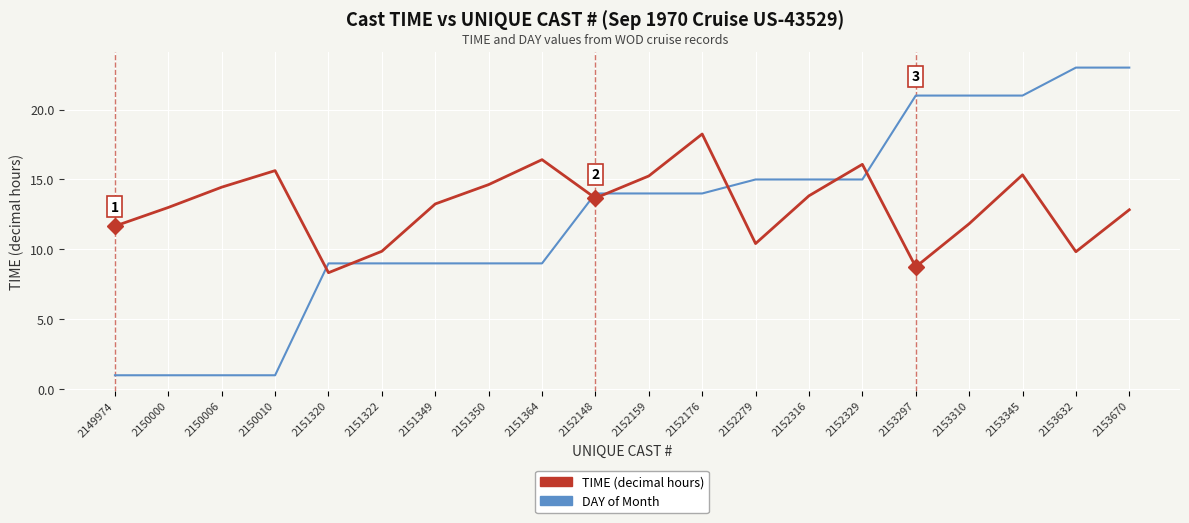

Is the value of DAY of Month at 2150006 greater than the value of TIME (decimal hours) at 2150006?

No